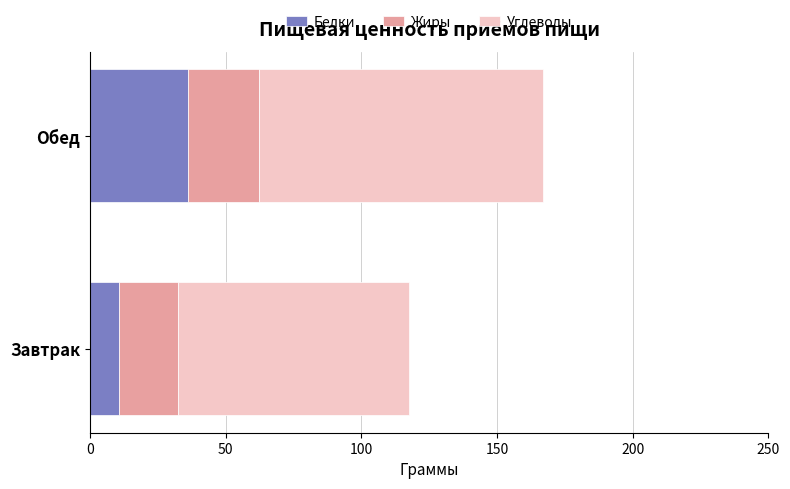

At which category is the sum across all series the highest?

Обед